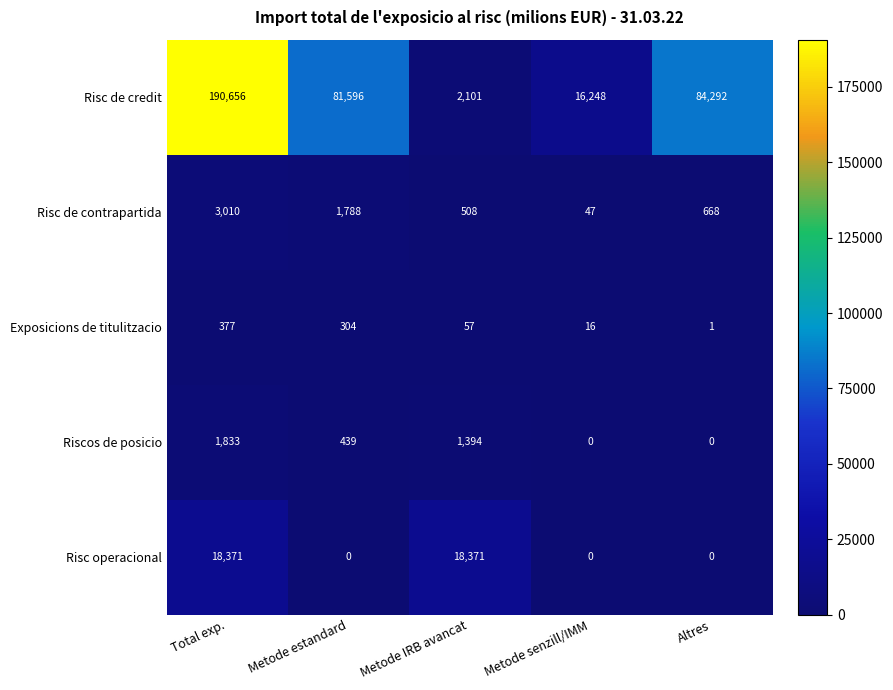

Reading right to left, list all the values displayed in this chart.

Risc de credit: 84292	16248	2101	81596	190656
Risc de contrapartida: 668	47	508	1788	3010
Exposicions de titulitzacio: 1	16	57	304	377
Riscos de posicio: 0	0	1394	439	1833
Risc operacional: 0	0	18371	0	18371